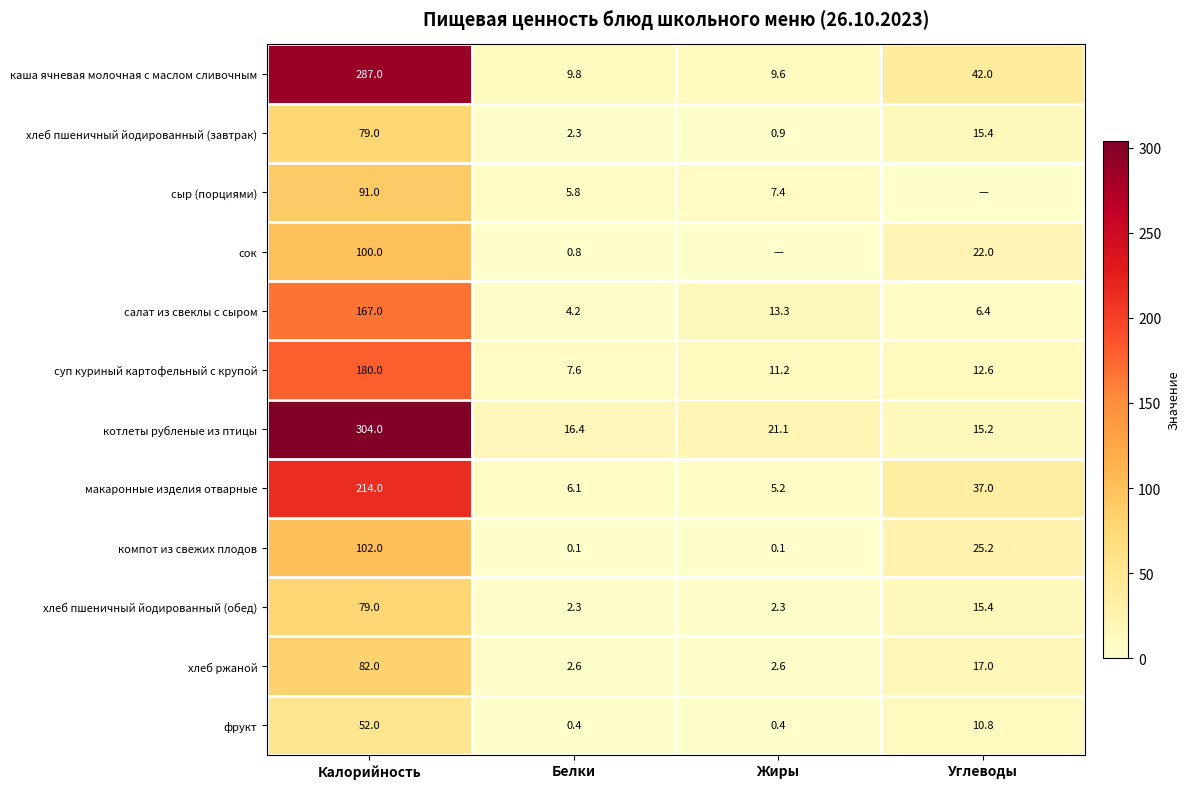

Is it true that хлеб пшеничный йодированный (обед) equals 5.6 at Углеводы?

False